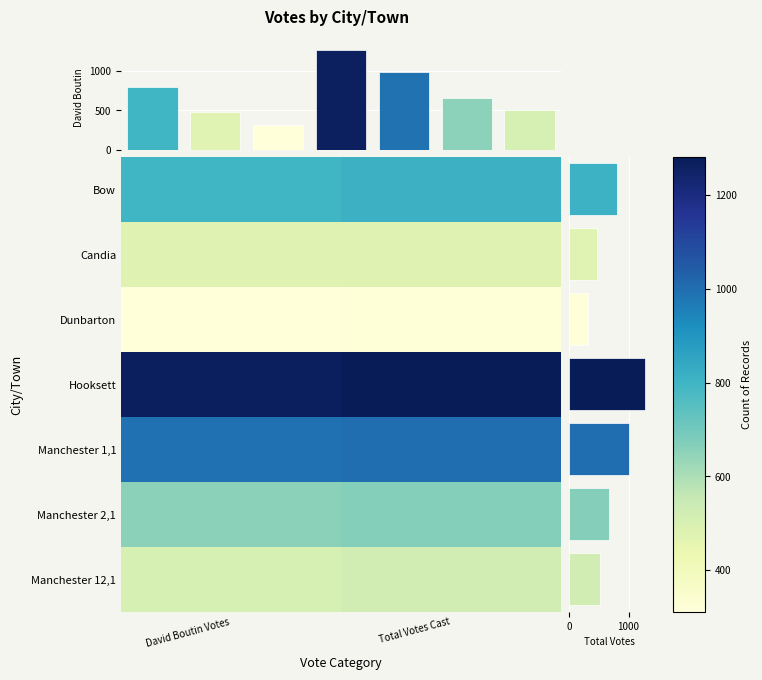

The value of Manchester 1,1 at David Boutin Votes is 991. True or false?

True